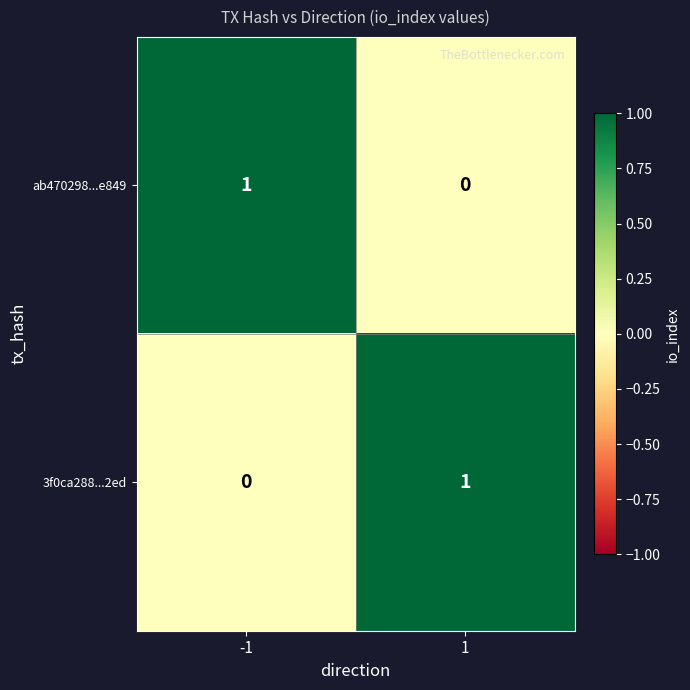

List the labels in order of 3f0ca288...2ed value, largest first.

1, -1